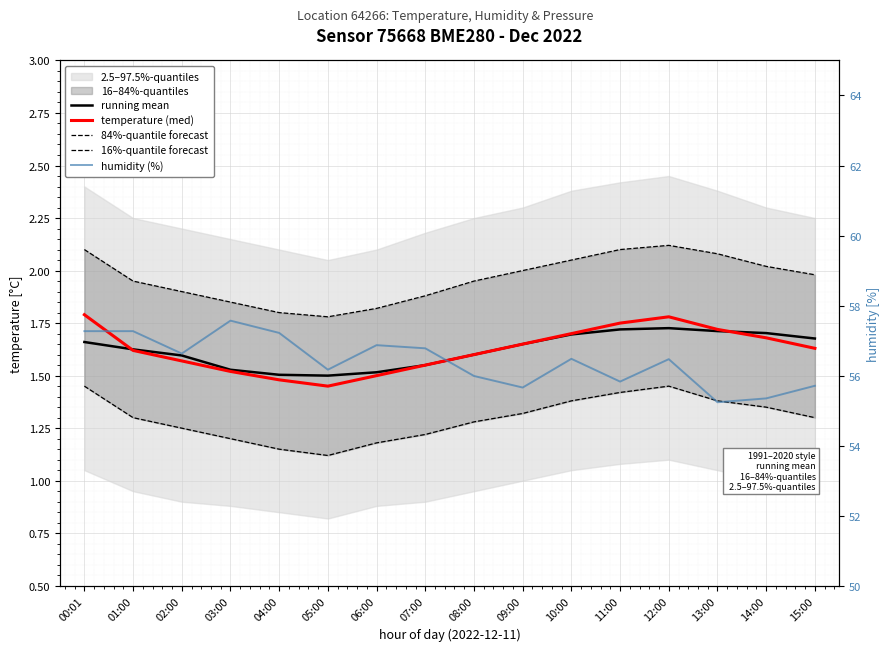

At which label does temperature (med) reach its minimum?

05:00